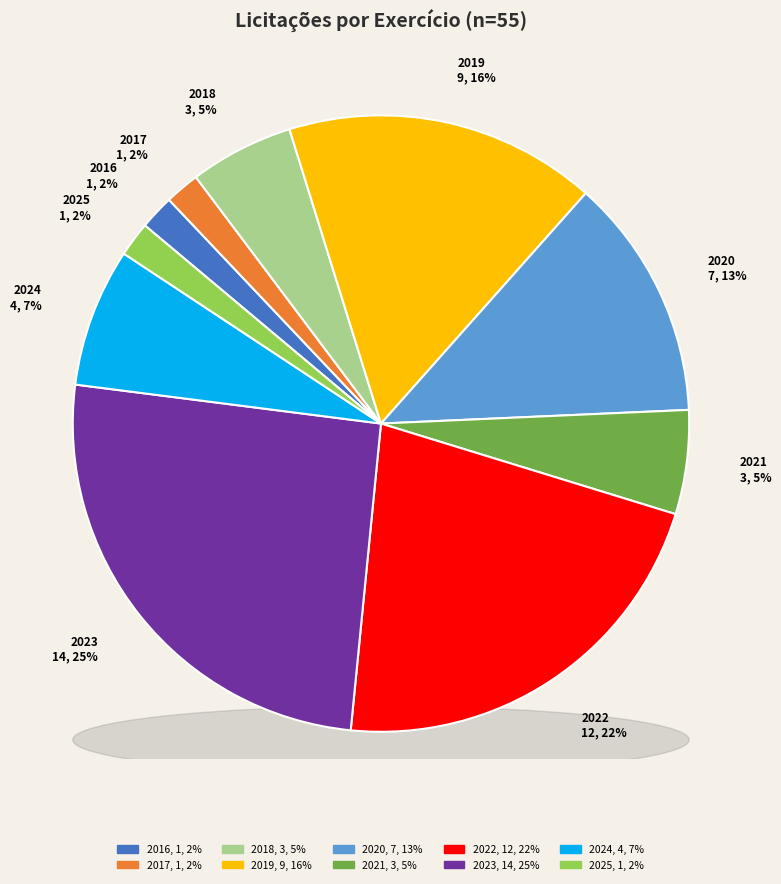

Which has a higher value, 2020 or 2025?

2020